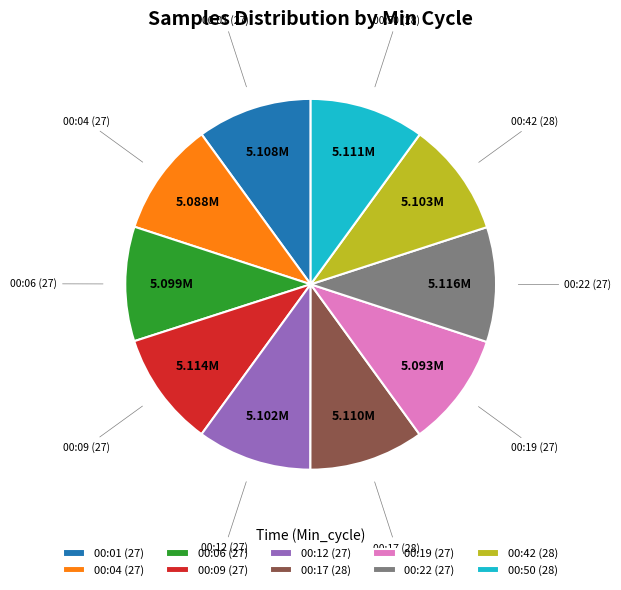

Do 00:22 (27) and 00:01 (27) together represent more than half of the pie?

No